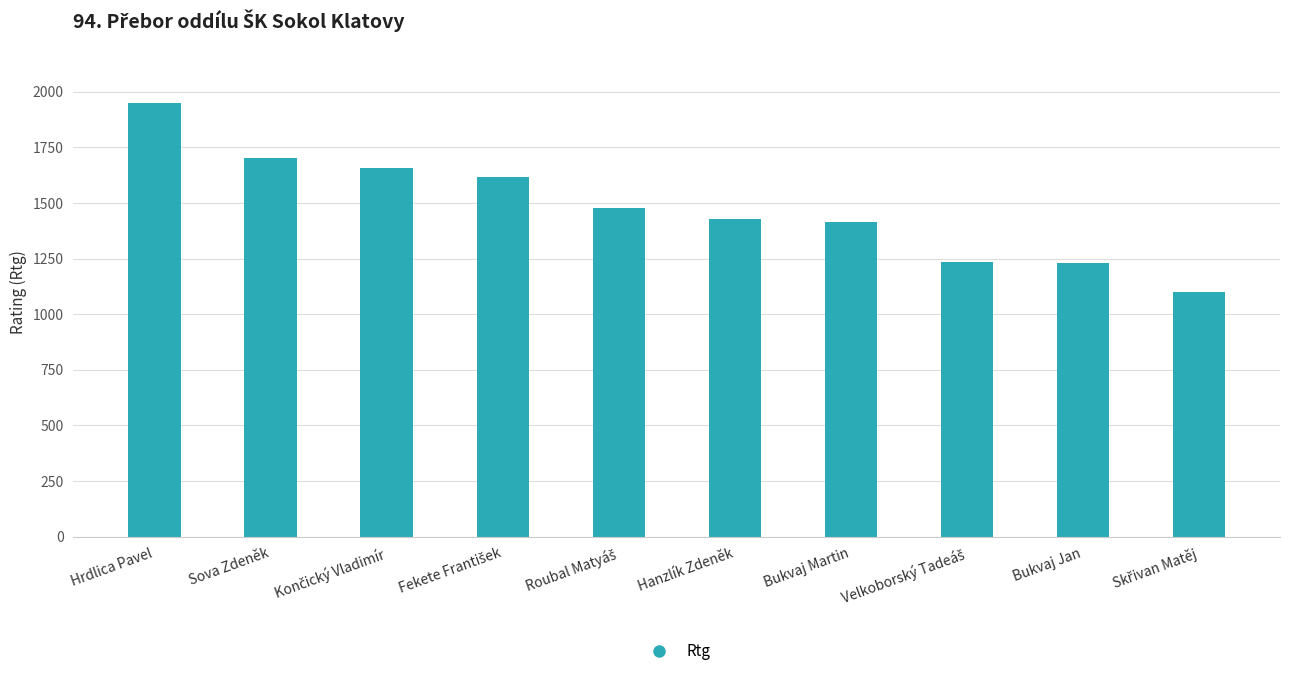

What is the greatest value displayed?

1949